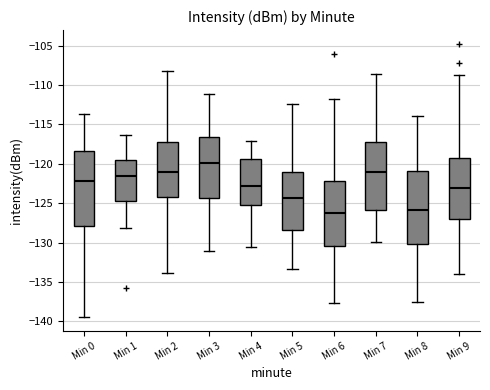

Reading left to right, transcribe this box plot: for each box, give where its median line is, the range the box spans, and where its two whiskers end, as read against the y-axis. The values are not printed on the chart, so give them approximately, as read against the axis.

Min 0: median -122.0, box -128.0 to -118.5, whiskers -139.5 to -113.5
Min 1: median -121.5, box -124.5 to -119.5, whiskers -128.0 to -116.5
Min 2: median -121.0, box -124.0 to -117.5, whiskers -134.0 to -108.0
Min 3: median -120.0, box -124.5 to -116.5, whiskers -131.0 to -111.0
Min 4: median -123.0, box -125.0 to -119.5, whiskers -130.5 to -117.0
Min 5: median -124.5, box -128.5 to -121.0, whiskers -133.5 to -112.5
Min 6: median -126.0, box -130.5 to -122.0, whiskers -137.5 to -112.0
Min 7: median -121.0, box -126.0 to -117.5, whiskers -130.0 to -108.5
Min 8: median -126.0, box -130.0 to -121.0, whiskers -137.5 to -114.0
Min 9: median -123.0, box -127.0 to -119.0, whiskers -134.0 to -109.0